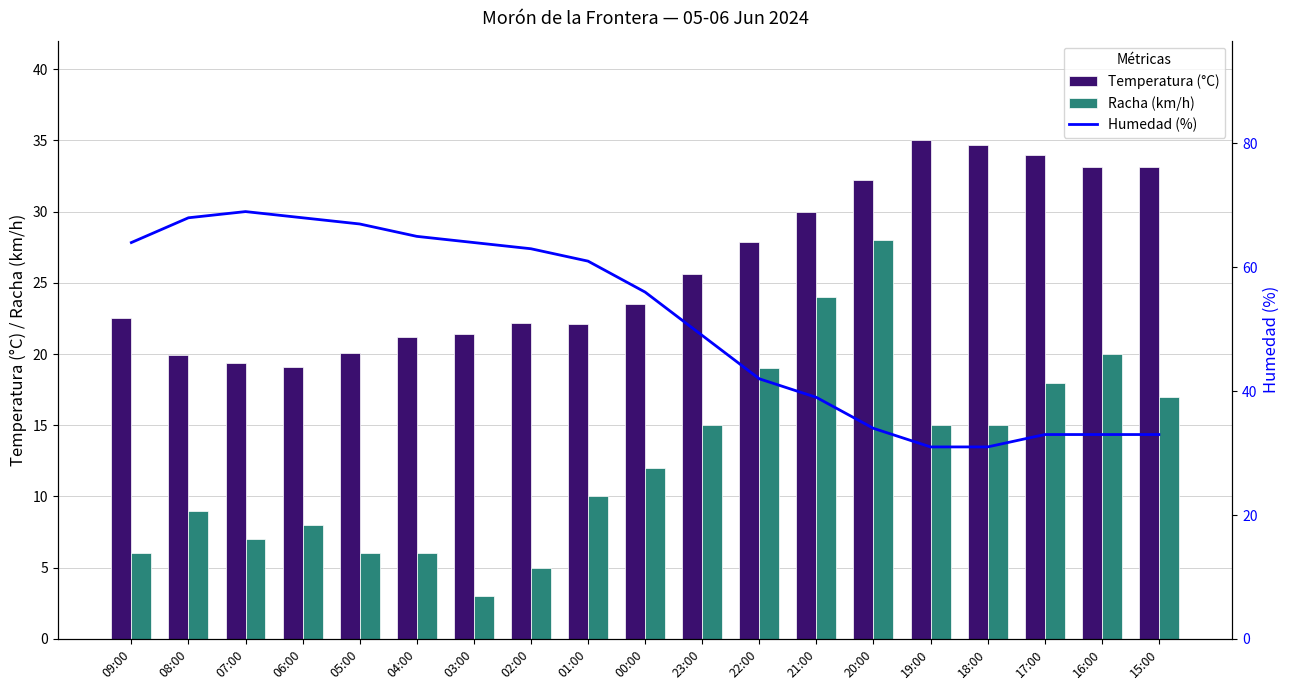

What is the value of the Temperatura (°C) bar at the 6th from the left?

21.2